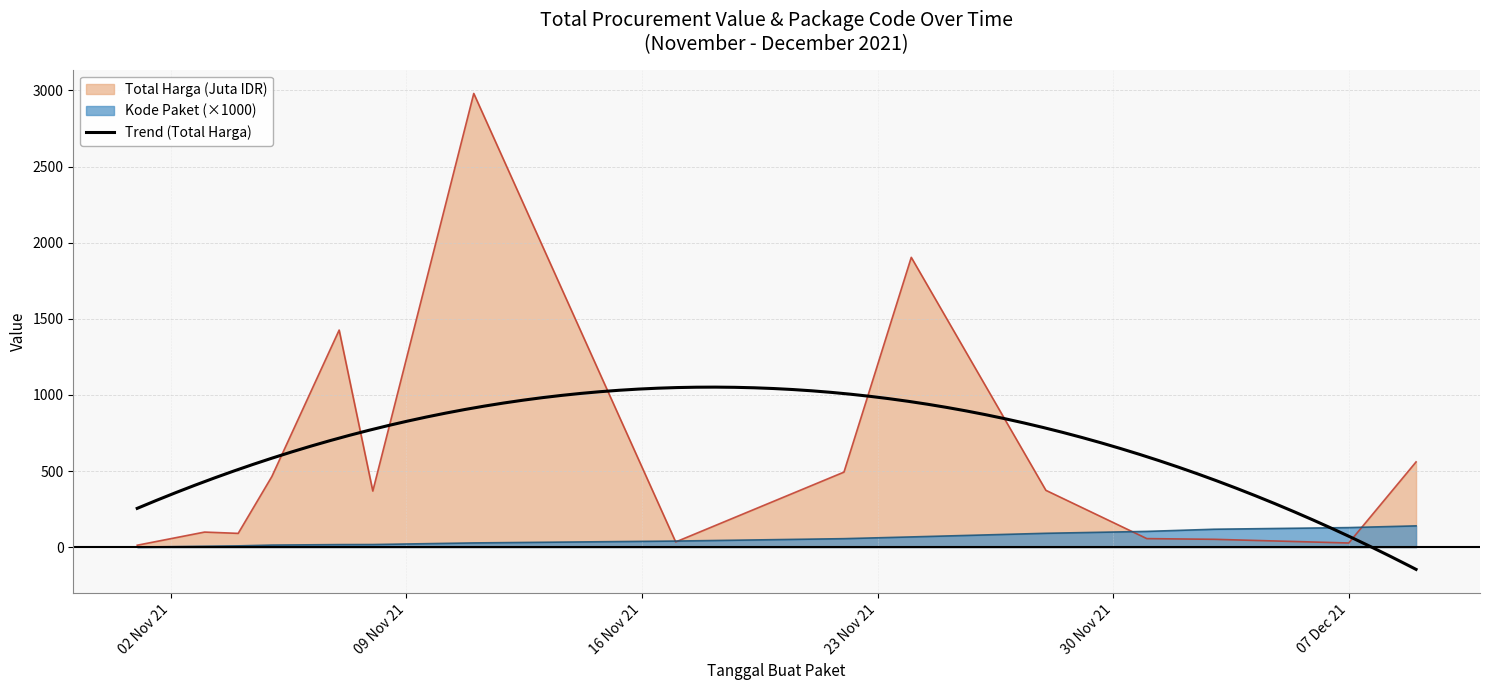

Which series ends up on top after the final intersection of Total Harga (Juta IDR) and Kode Paket?

Total Harga (Juta IDR)